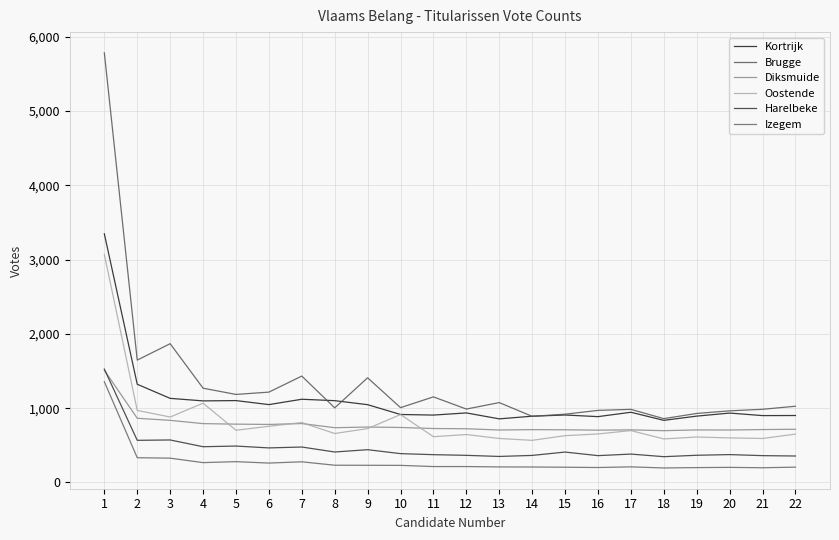

Reading left to right, extract all data points from this chart.

Kortrijk: 1=3347	2=1322	3=1132	4=1098	5=1102	6=1048	7=1120	8=1101	9=1047	10=915	11=907	12=936	13=856	14=892	15=908	16=886	17=945	18=836	19=893	20=934	21=900	22=901
Brugge: 1=5783	2=1647	3=1868	4=1269	5=1185	6=1216	7=1432	8=1004	9=1409	10=1007	11=1152	12=988	13=1075	14=890	15=919	16=970	17=984	18=859	19=929	20=964	21=985	22=1026
Diksmuide: 1=1511	2=864	3=836	4=792	5=785	6=781	7=793	8=737	9=746	10=740	11=726	12=723	13=706	14=711	15=709	16=704	17=708	18=697	19=707	20=706	21=712	22=716
Oostende: 1=3070	2=970	3=881	4=1067	5=703	6=756	7=806	8=659	9=725	10=914	11=616	12=645	13=592	14=567	15=630	16=653	17=698	18=586	19=612	20=600	21=592	22=651
Harelbeke: 1=1526	2=567	3=572	4=481	5=490	6=465	7=477	8=410	9=441	10=388	11=374	12=365	13=350	14=364	15=409	16=361	17=382	18=347	19=366	20=375	21=361	22=356
Izegem: 1=1356	2=333	3=327	4=267	5=280	6=261	7=278	8=232	9=231	10=230	11=214	12=214	13=209	14=208	15=205	16=201	17=210	18=195	19=200	20=203	21=198	22=206